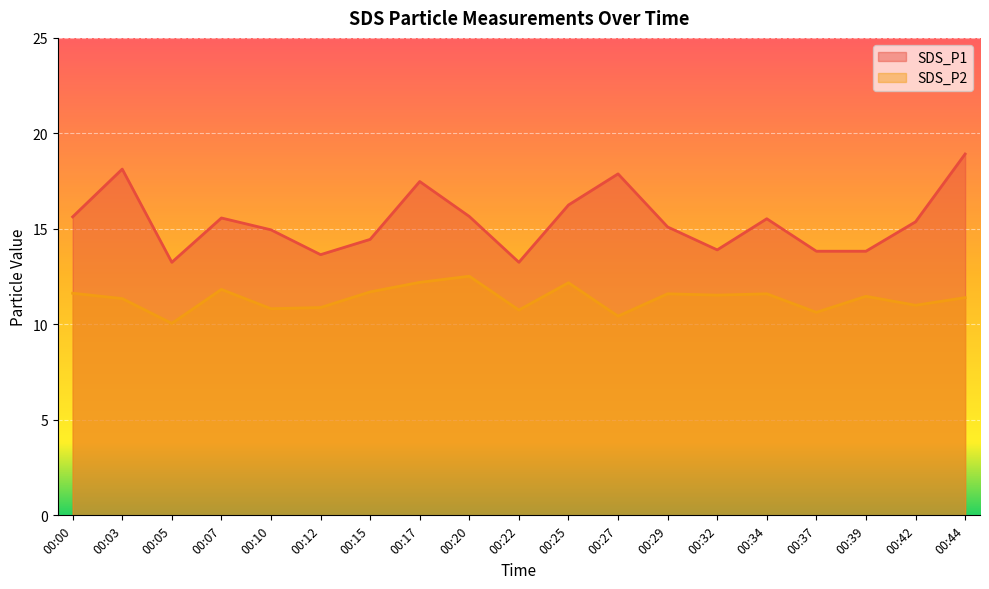

At which category does the chart reach its peak across all series?

00:44